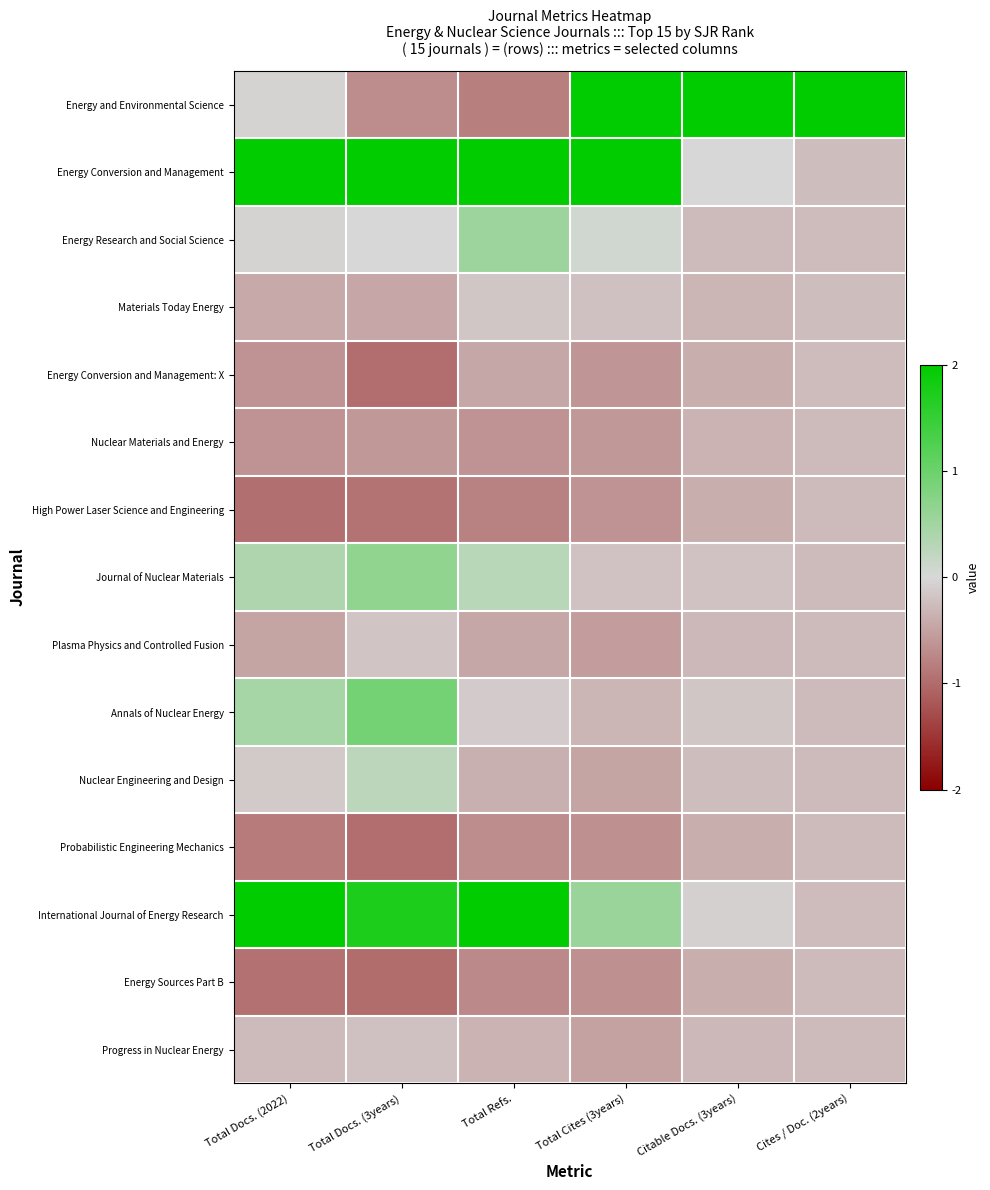

Reading left to right, extract all data points from this chart.

Energy and Environmental Science: Total Docs. (2022)=-0.1	Total Docs. (3years)=-0.7	Total Refs.=-0.8	Total Cites (3years)=2.0	Citable Docs. (3years)=2.0	Cites / Doc. (2years)=2.0
Energy Conversion and Management: Total Docs. (2022)=2.0	Total Docs. (3years)=2.0	Total Refs.=2.0	Total Cites (3years)=2.0	Citable Docs. (3years)=0.0	Cites / Doc. (2years)=-0.2
Energy Research and Social Science: Total Docs. (2022)=-0.1	Total Docs. (3years)=0.0	Total Refs.=0.5	Total Cites (3years)=0.1	Citable Docs. (3years)=-0.3	Cites / Doc. (2years)=-0.3
Materials Today Energy: Total Docs. (2022)=-0.4	Total Docs. (3years)=-0.5	Total Refs.=-0.2	Total Cites (3years)=-0.2	Citable Docs. (3years)=-0.3	Cites / Doc. (2years)=-0.2
Energy Conversion and Management: X: Total Docs. (2022)=-0.6	Total Docs. (3years)=-1.0	Total Refs.=-0.4	Total Cites (3years)=-0.6	Citable Docs. (3years)=-0.4	Cites / Doc. (2years)=-0.3
Nuclear Materials and Energy: Total Docs. (2022)=-0.6	Total Docs. (3years)=-0.6	Total Refs.=-0.6	Total Cites (3years)=-0.6	Citable Docs. (3years)=-0.3	Cites / Doc. (2years)=-0.3
High Power Laser Science and Engineering: Total Docs. (2022)=-1.0	Total Docs. (3years)=-0.9	Total Refs.=-0.8	Total Cites (3years)=-0.6	Citable Docs. (3years)=-0.4	Cites / Doc. (2years)=-0.3
Journal of Nuclear Materials: Total Docs. (2022)=0.4	Total Docs. (3years)=0.7	Total Refs.=0.3	Total Cites (3years)=-0.2	Citable Docs. (3years)=-0.2	Cites / Doc. (2years)=-0.3
Plasma Physics and Controlled Fusion: Total Docs. (2022)=-0.5	Total Docs. (3years)=-0.2	Total Refs.=-0.4	Total Cites (3years)=-0.5	Citable Docs. (3years)=-0.3	Cites / Doc. (2years)=-0.3
Annals of Nuclear Energy: Total Docs. (2022)=0.5	Total Docs. (3years)=0.9	Total Refs.=-0.1	Total Cites (3years)=-0.3	Citable Docs. (3years)=-0.2	Cites / Doc. (2years)=-0.3
Nuclear Engineering and Design: Total Docs. (2022)=-0.1	Total Docs. (3years)=0.3	Total Refs.=-0.4	Total Cites (3years)=-0.5	Citable Docs. (3years)=-0.2	Cites / Doc. (2years)=-0.3
Probabilistic Engineering Mechanics: Total Docs. (2022)=-0.9	Total Docs. (3years)=-1.0	Total Refs.=-0.7	Total Cites (3years)=-0.7	Citable Docs. (3years)=-0.4	Cites / Doc. (2years)=-0.3
International Journal of Energy Research: Total Docs. (2022)=2.0	Total Docs. (3years)=1.7	Total Refs.=2.0	Total Cites (3years)=0.6	Citable Docs. (3years)=-0.1	Cites / Doc. (2years)=-0.3
Energy Sources Part B: Total Docs. (2022)=-0.9	Total Docs. (3years)=-1.0	Total Refs.=-0.7	Total Cites (3years)=-0.7	Citable Docs. (3years)=-0.4	Cites / Doc. (2years)=-0.3
Progress in Nuclear Energy: Total Docs. (2022)=-0.3	Total Docs. (3years)=-0.2	Total Refs.=-0.3	Total Cites (3years)=-0.5	Citable Docs. (3years)=-0.3	Cites / Doc. (2years)=-0.3